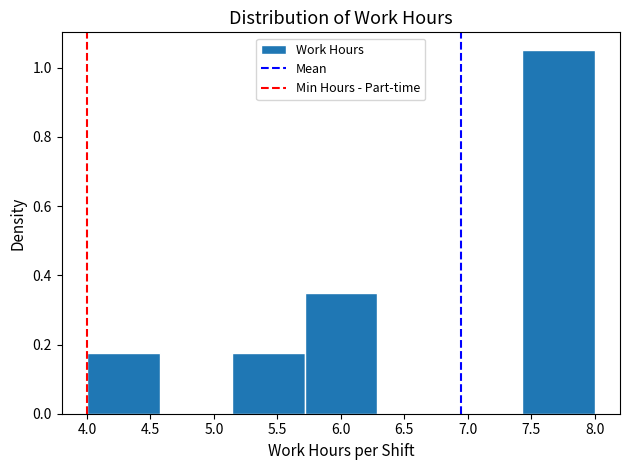

Reading left to right, transcribe this chart: for each bar, give the range it covers on the x-axis and its height. Neither the bar edges nor the heights are printed on the chart, so give them approximately, as read against the axes.

4.00 to 4.55: 0.18
4.55 to 5.15: 0
5.15 to 5.70: 0.18
5.70 to 6.30: 0.36
6.30 to 6.85: 0
6.85 to 7.45: 0
7.45 to 8.00: 1.06